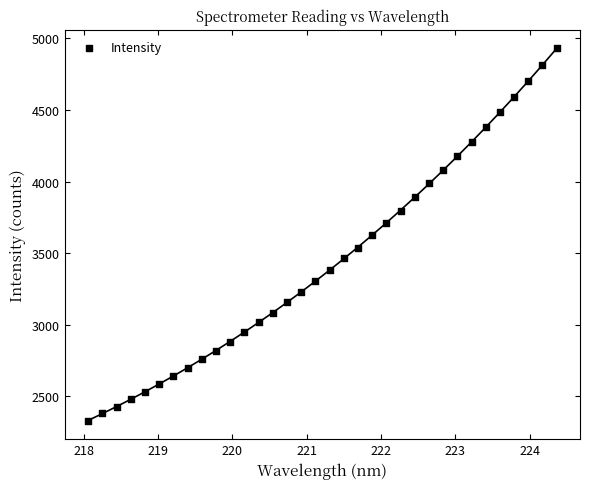

What is the range of Y values (max minus min)?

2598.9